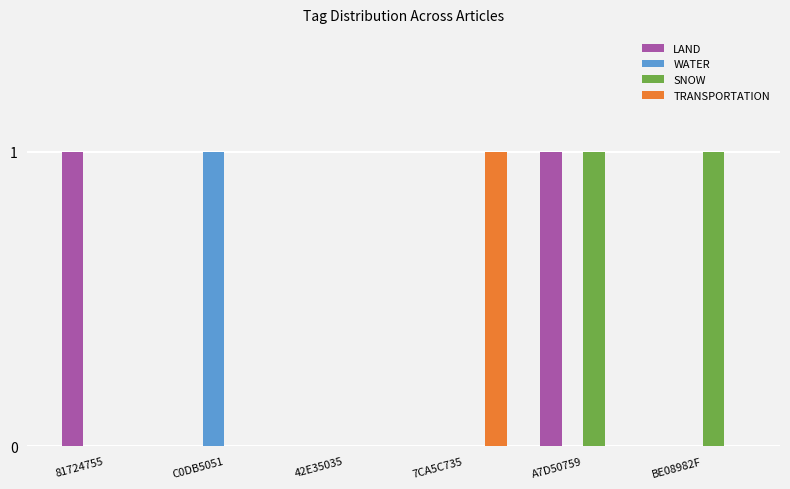

Reading left to right, extract all data points from this chart.

LAND: 1	0	0	0	1	0
WATER: 0	1	0	0	0	0
SNOW: 0	0	0	0	1	1
TRANSPORTATION: 0	0	0	1	0	0